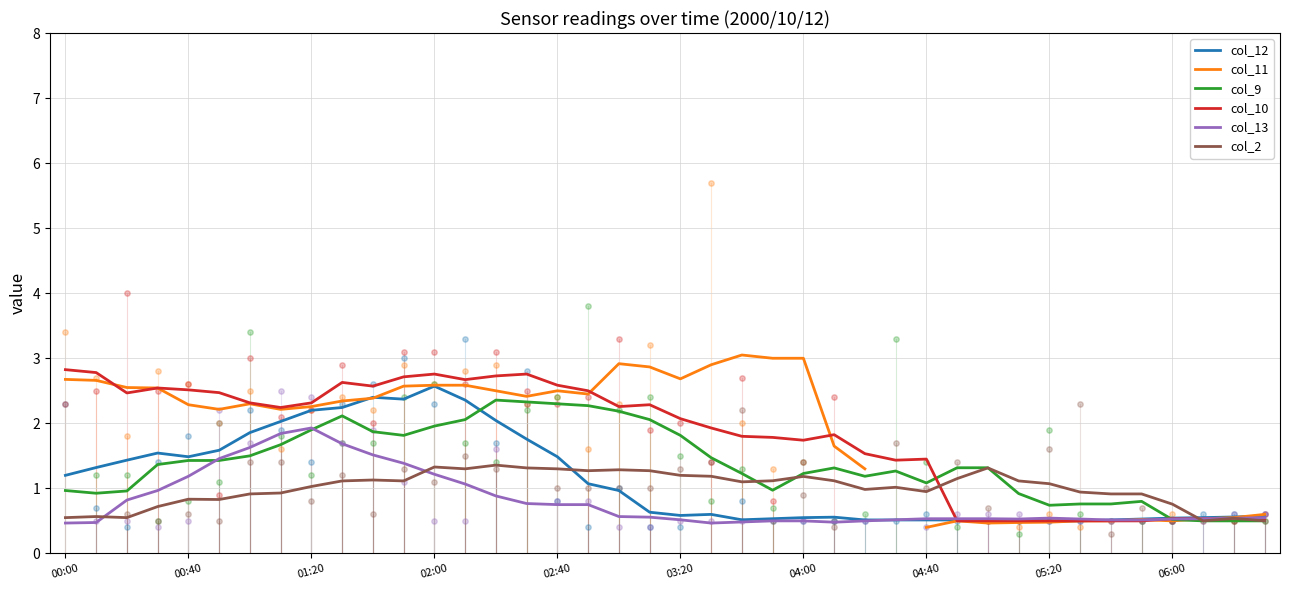

Which series reaches the minimum Y coordinate?

col_11